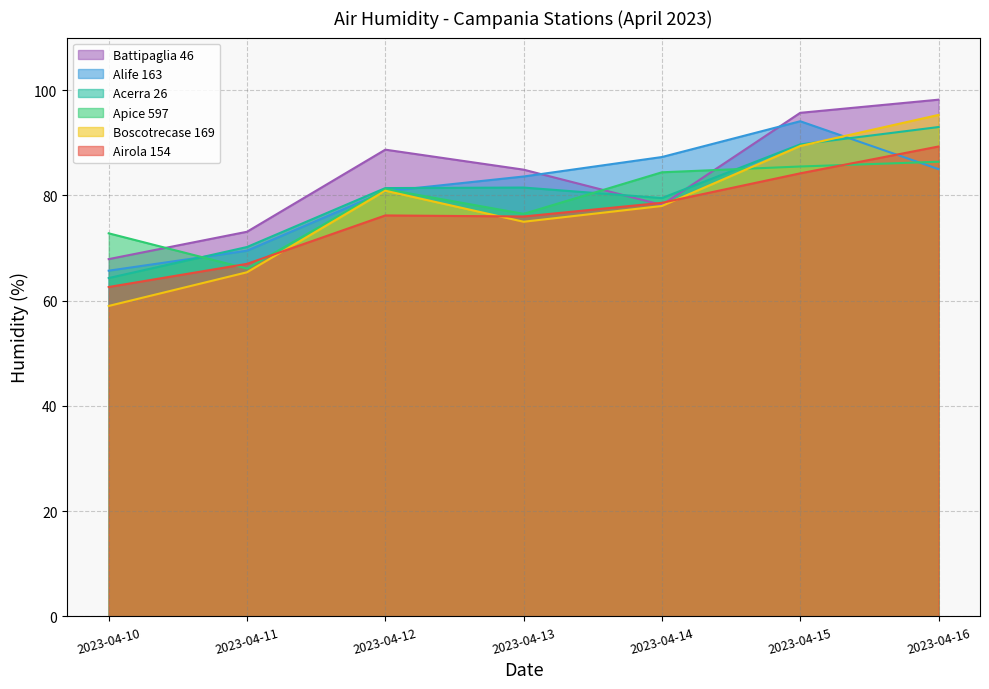

How many data points in Battipaglia 46 are above 84?

4